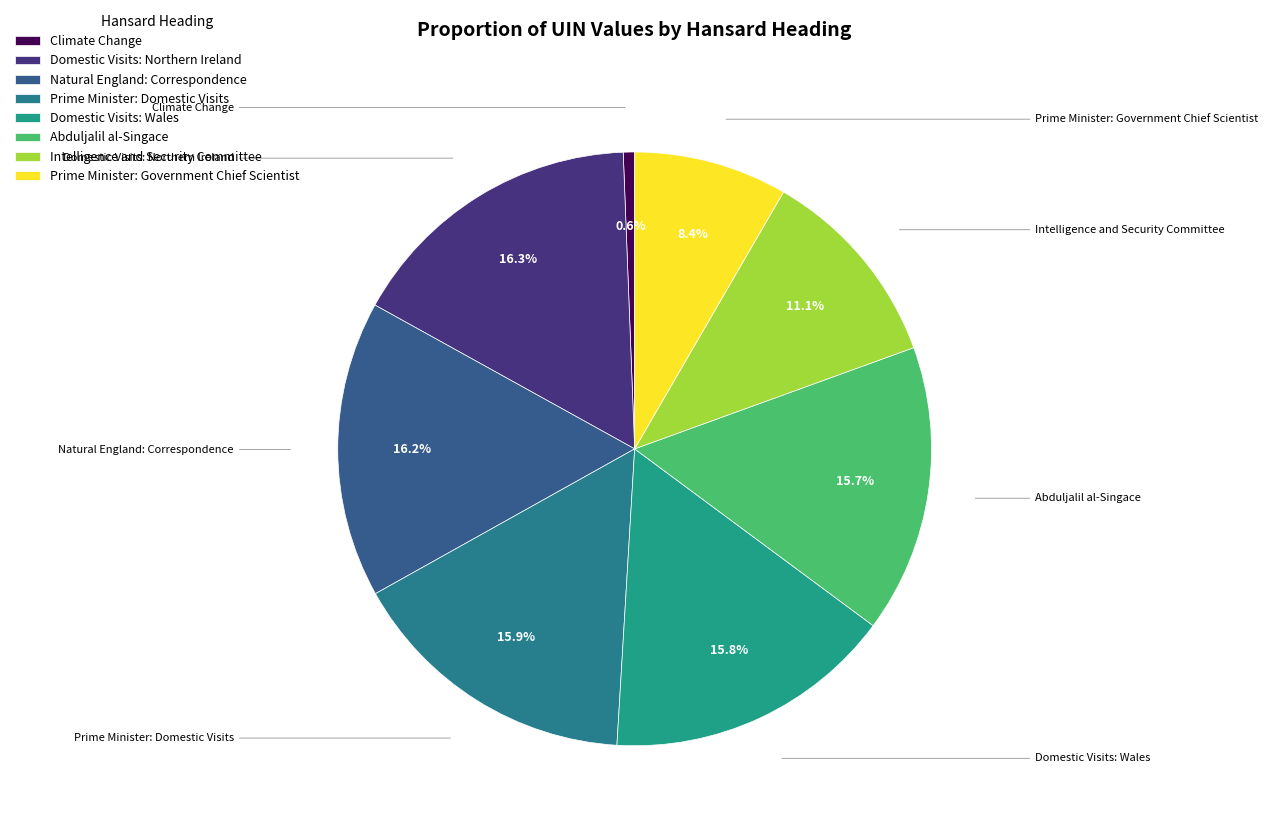

How many slices are in this pie chart?

8